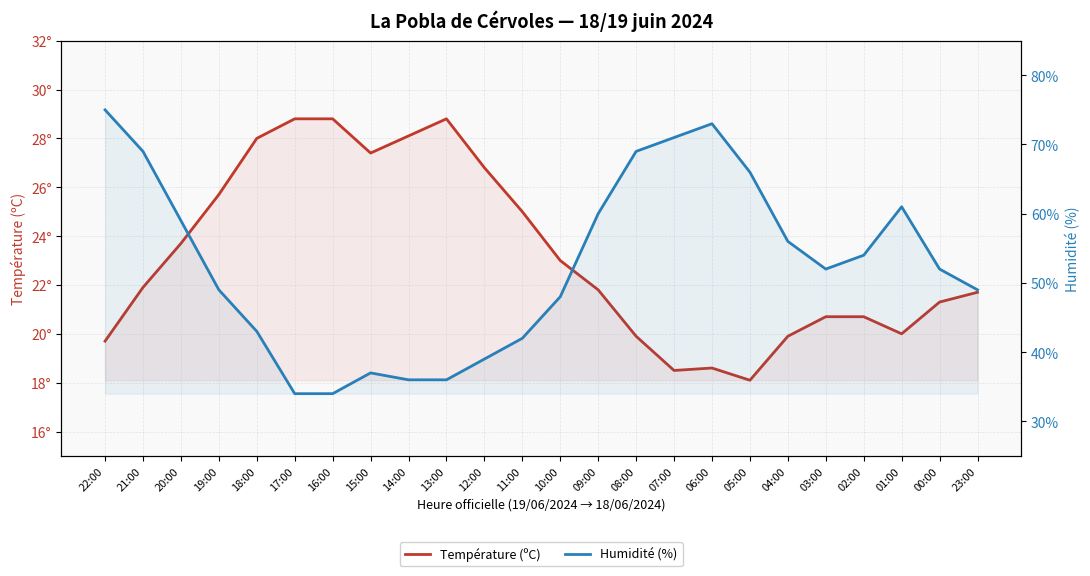

What is the minimum value shown in the chart?

18.1